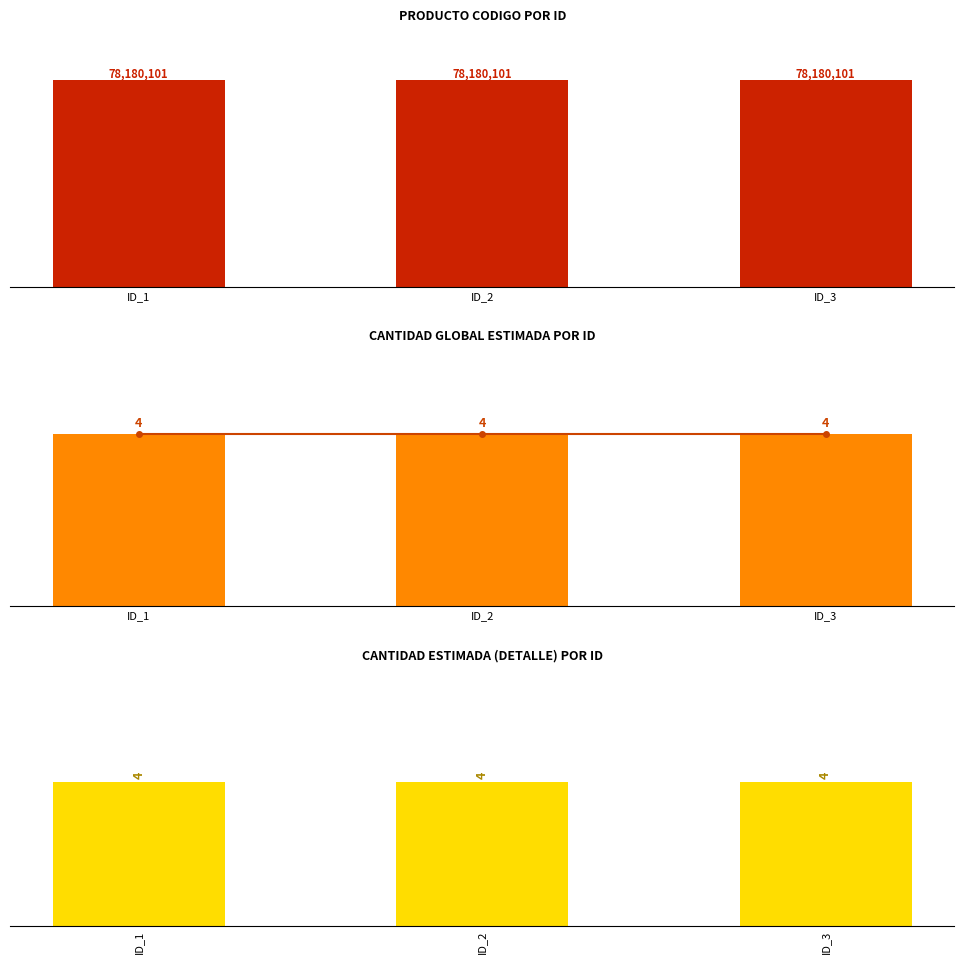

What is the lowest value of the cantidad_global_estimada series?

4